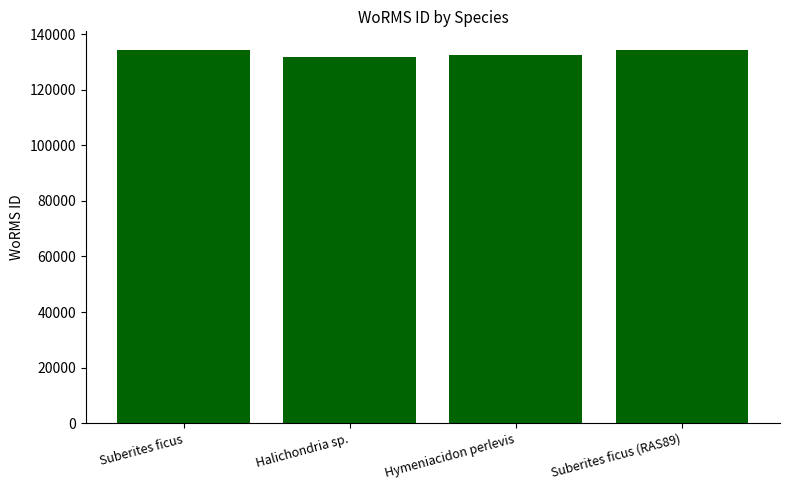

Reading right to left, extract all data points from this chart.

Suberites ficus (RAS89)=134285	Hymeniacidon perlevis=132663	Halichondria sp.=131807	Suberites ficus=134285